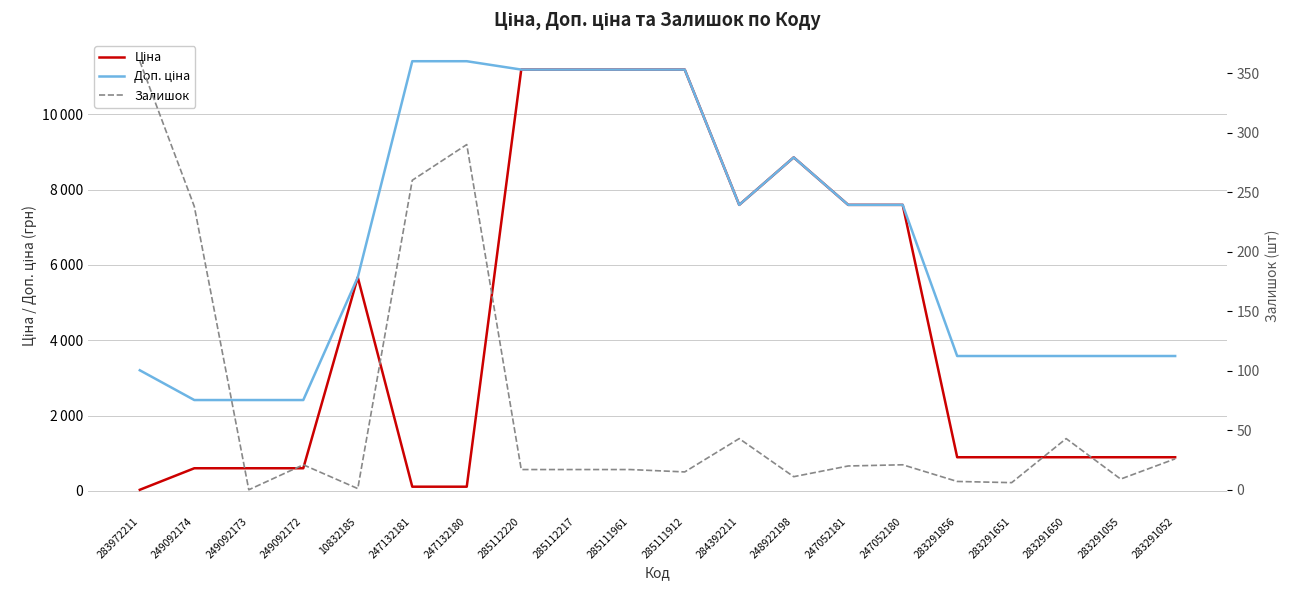

True or false: Доп. ціна and Ціна intersect in this chart.

False